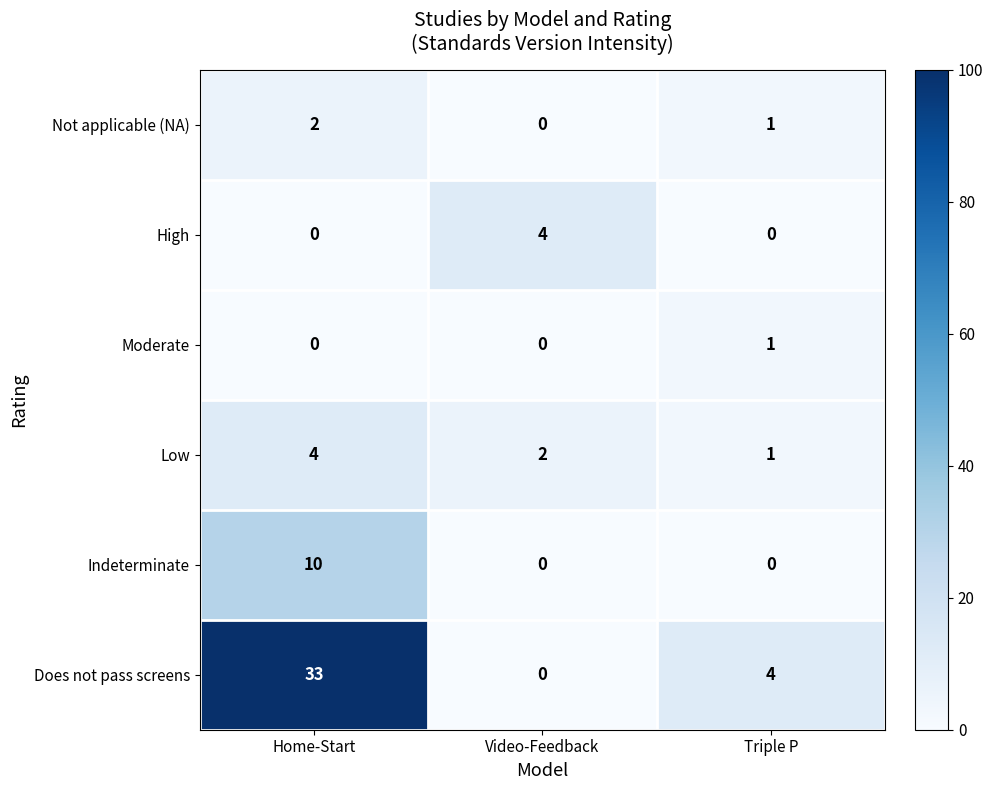

What is the difference between the highest and lowest values at Video-Feedback?

4